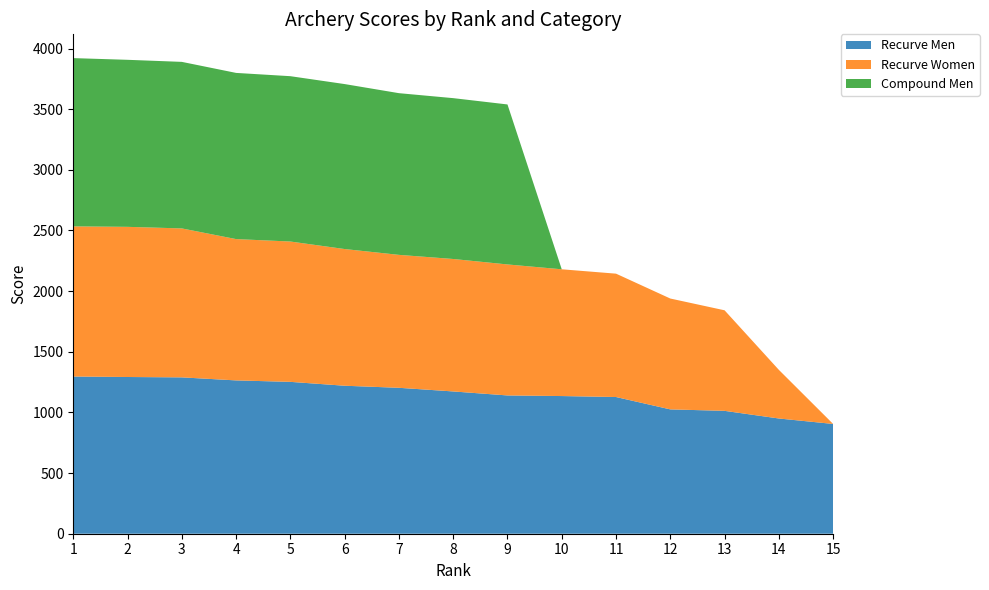

Reading right to left, extract all data points from this chart.

Recurve Men: 905	950	1013	1025	1127	1135	1140	1173	1203	1220	1252	1264	1289	1292	1296
Recurve Women: 0	401	829	914	1017	1045	1080	1092	1096	1127	1157	1165	1228	1238	1238
Compound Men: 0	0	0	0	0	0	1319	1326	1333	1360	1363	1370	1373	1377	1387